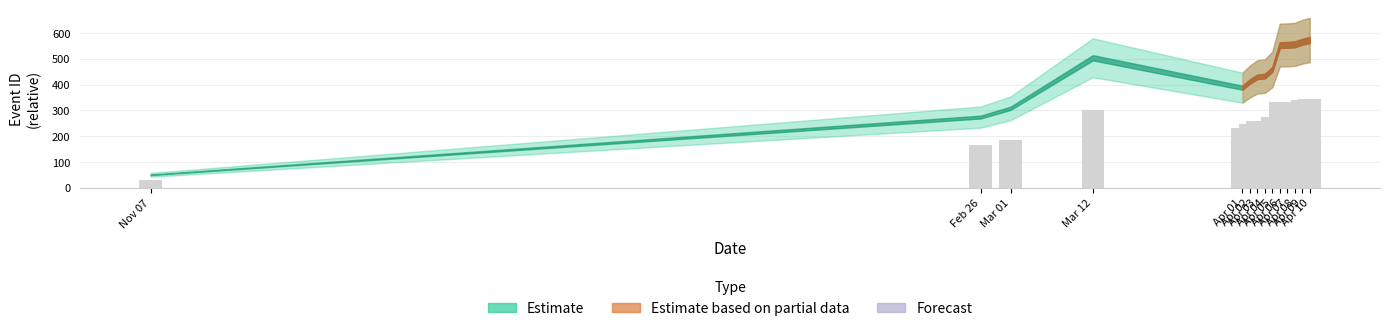

Where is the data nearest to the value 186?

Mar 01